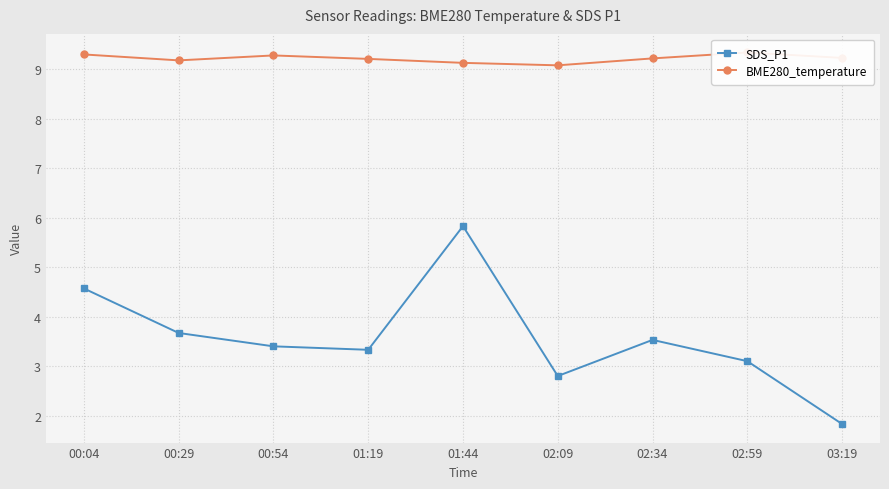

Count the BME280_temperature values in the range 9 to 10.

9